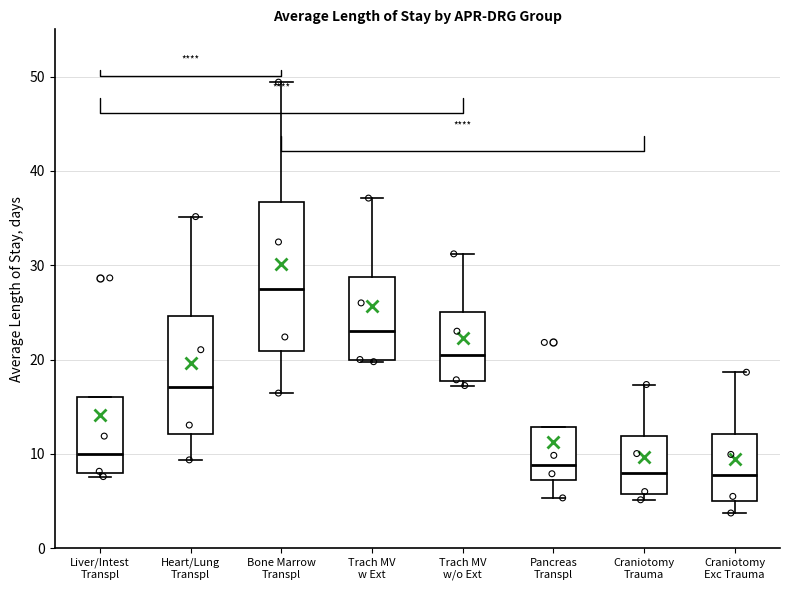

Comparing the boxes themselves (not the whiskers), which one is the tallest?

Bone Marrow Transpl